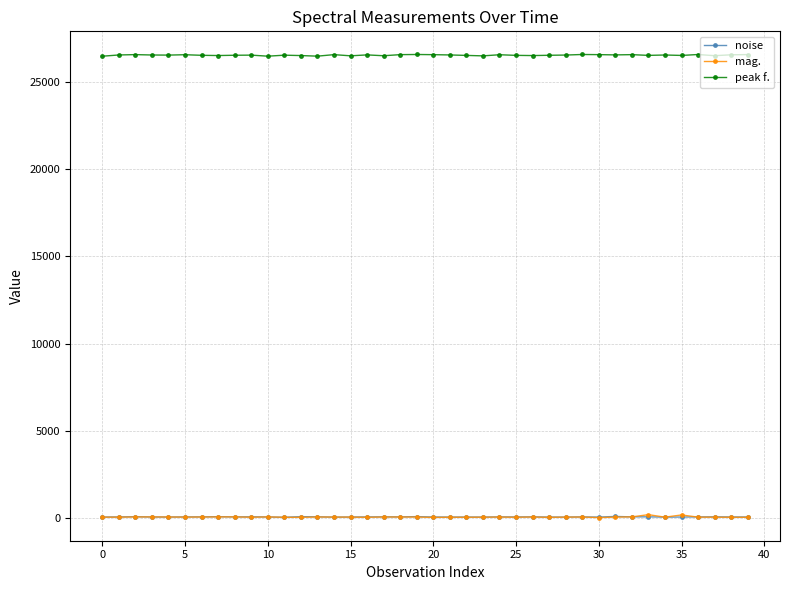

True or false: mag. has more than 0 points higher than both neighbors.

True